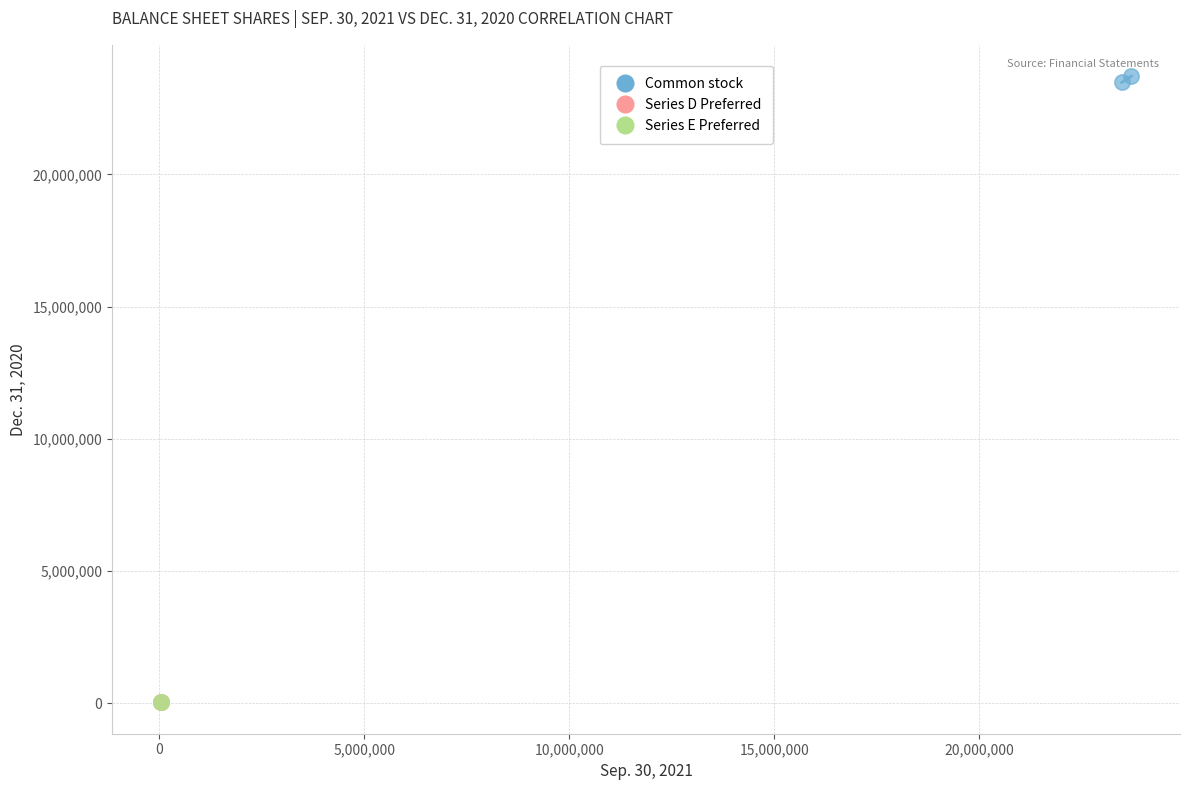

What are all the series names shown in the legend?

Common stock, Series D Preferred, Series E Preferred